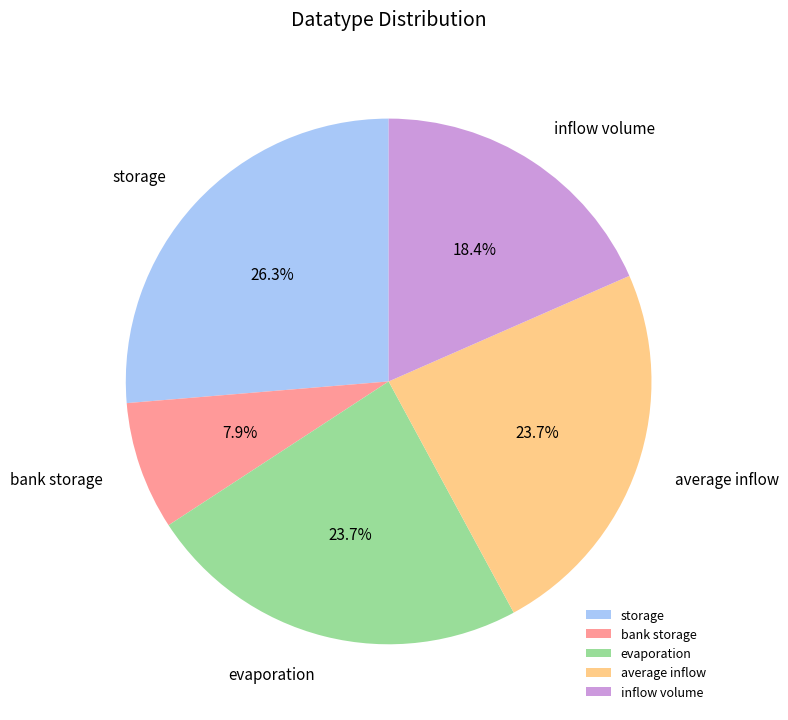

Approximately how many times larger is the value at evaporation compared to bank storage?

3.0